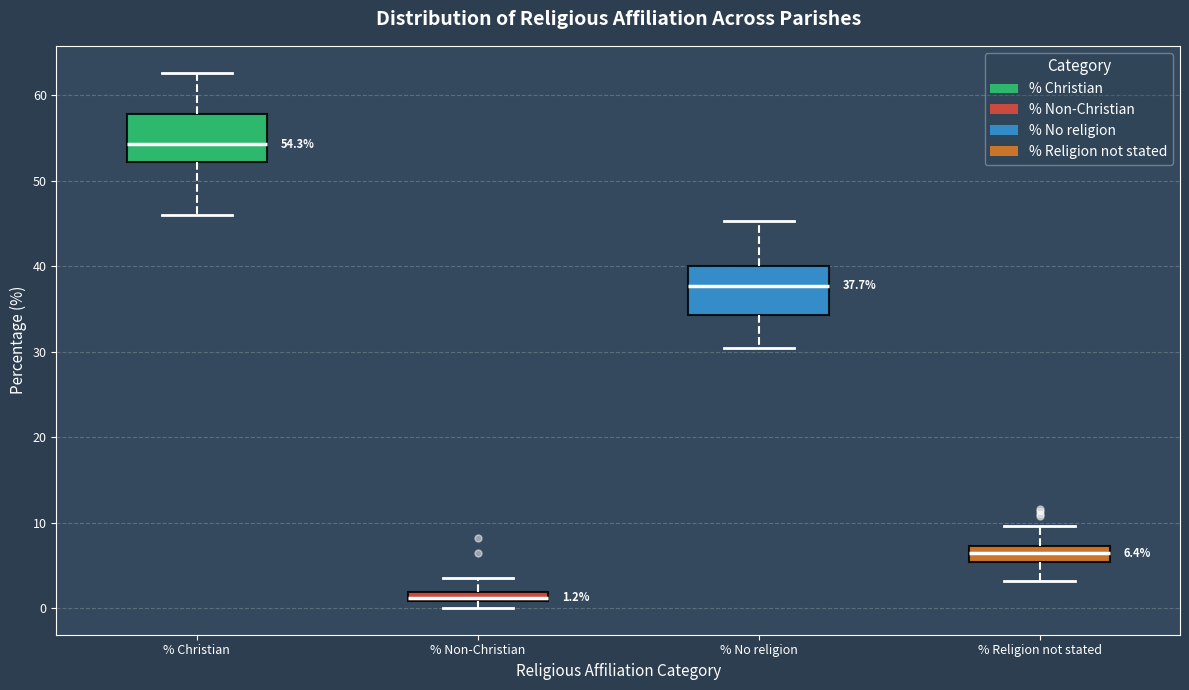

Which box has the lowest median line?

% Non-Christian